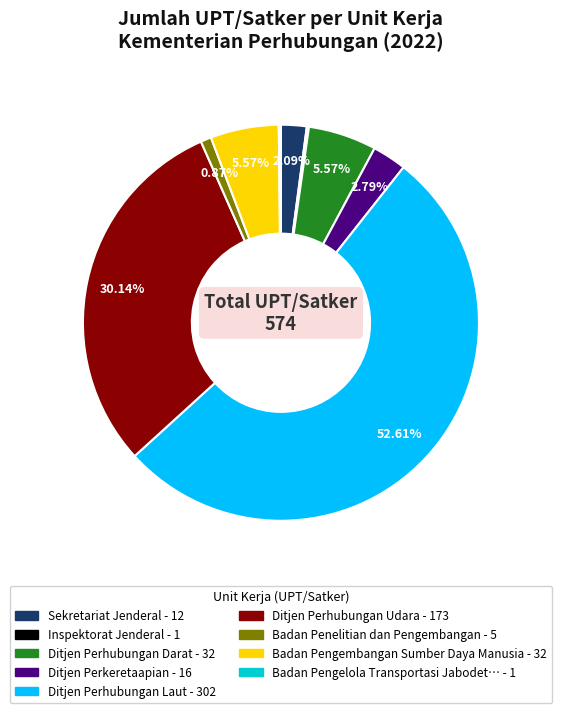

Does any single category account for the majority?

Yes